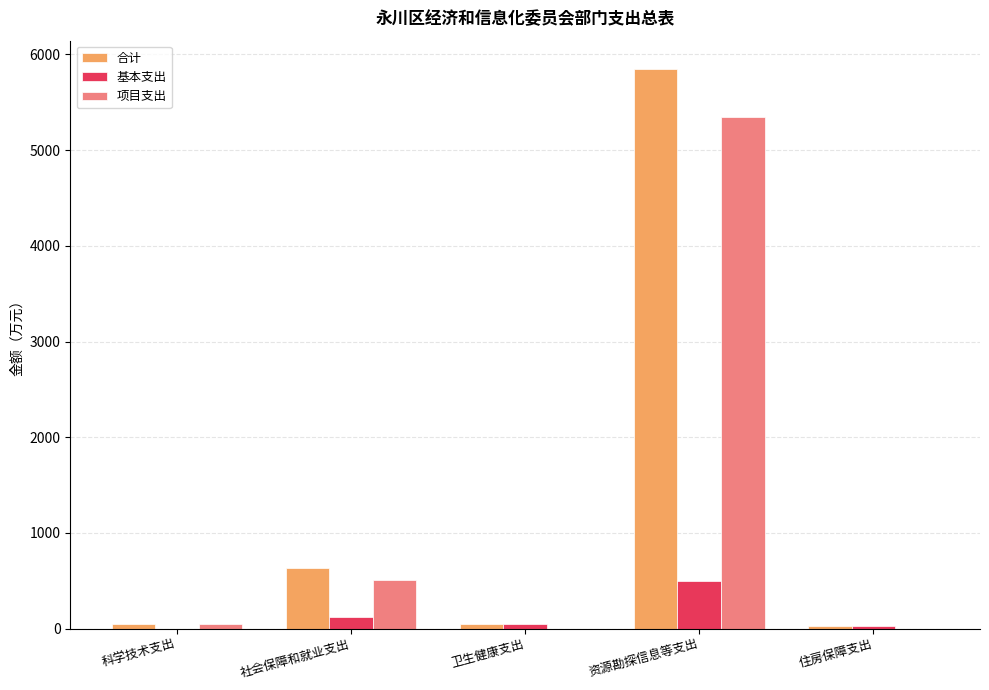

Which category has the highest value in the 项目支出 series?

资源勘探信息等支出